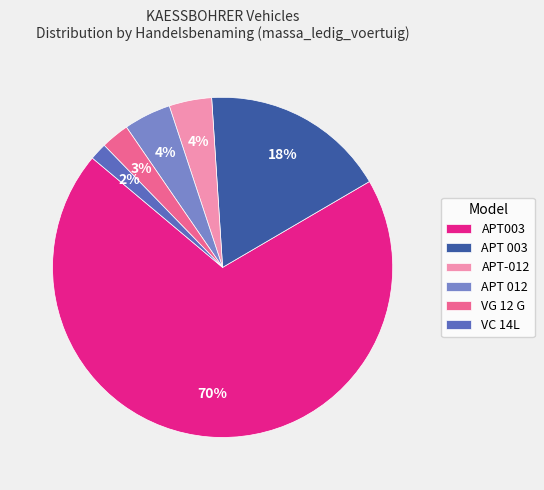

Is the sum of VC 14L and APT-012 greater than half?

No